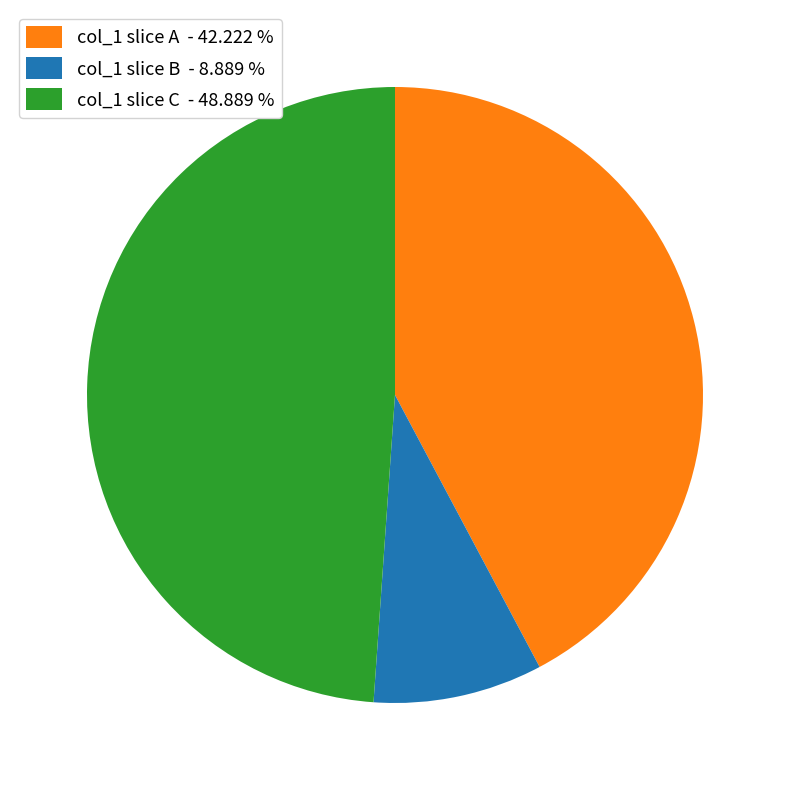

What is the smallest slice in the pie chart?

col_1 slice B - 8.889 %